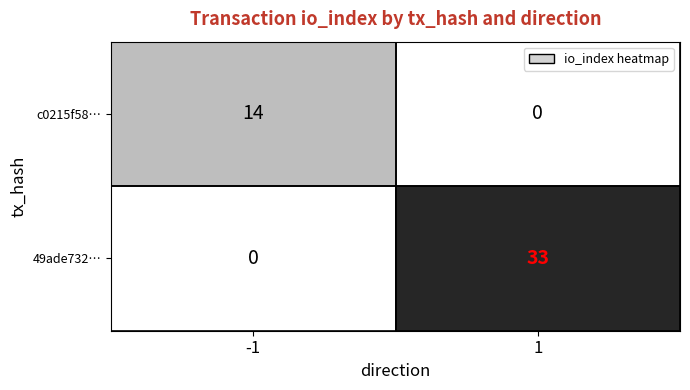

What is the highest value of the c0215f58… series?

14